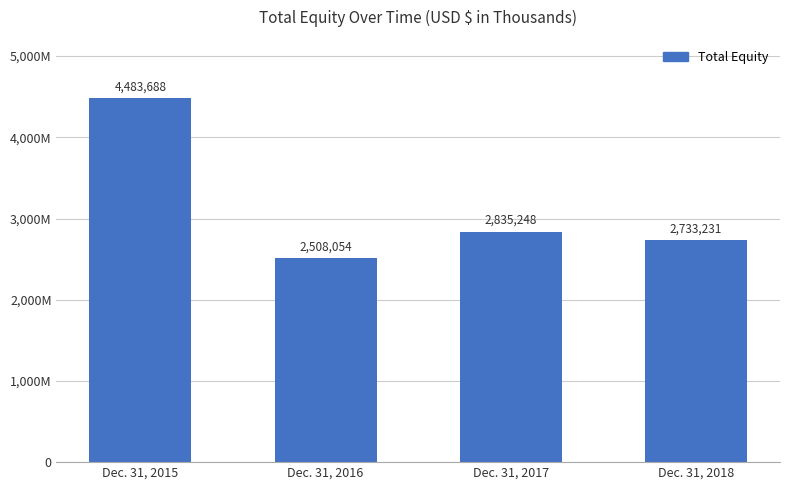

Does the chart contain any negative values?

No